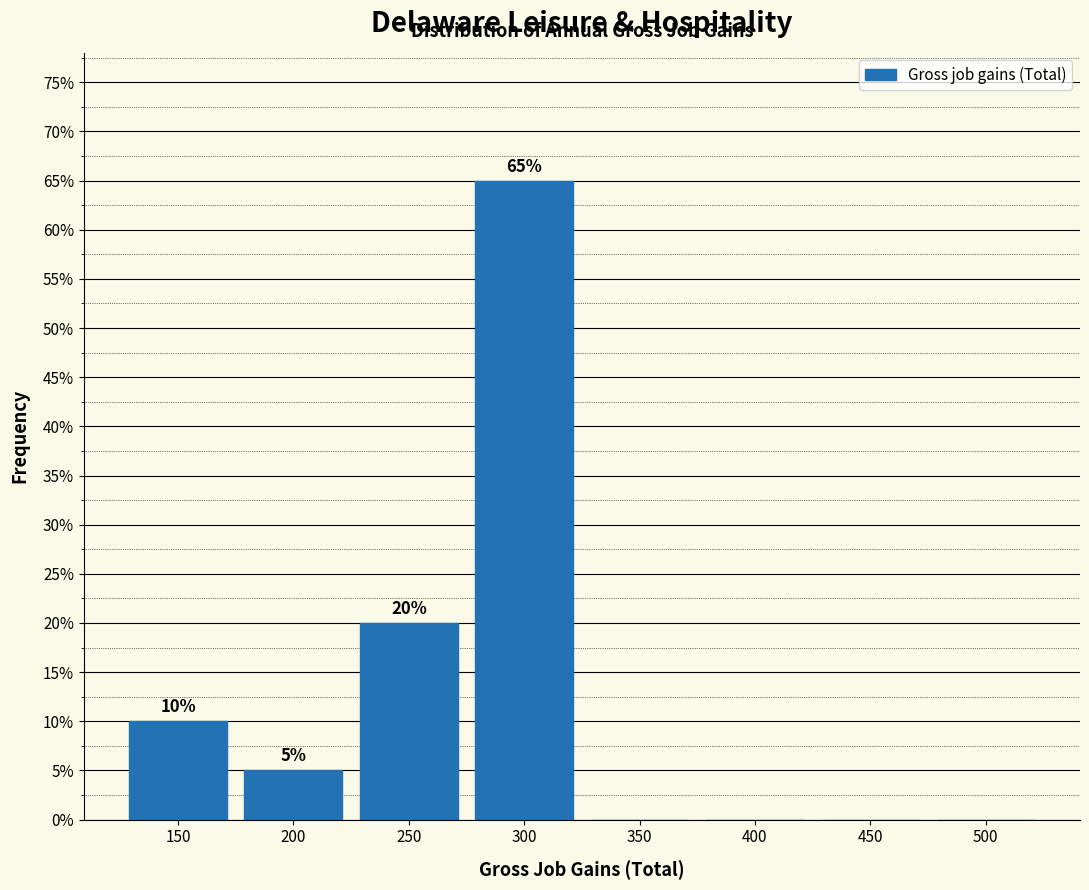

Reading right to left, extract all data points from this chart.

500=0	450=0	400=0	350=0	300=65	250=20	200=5	150=10